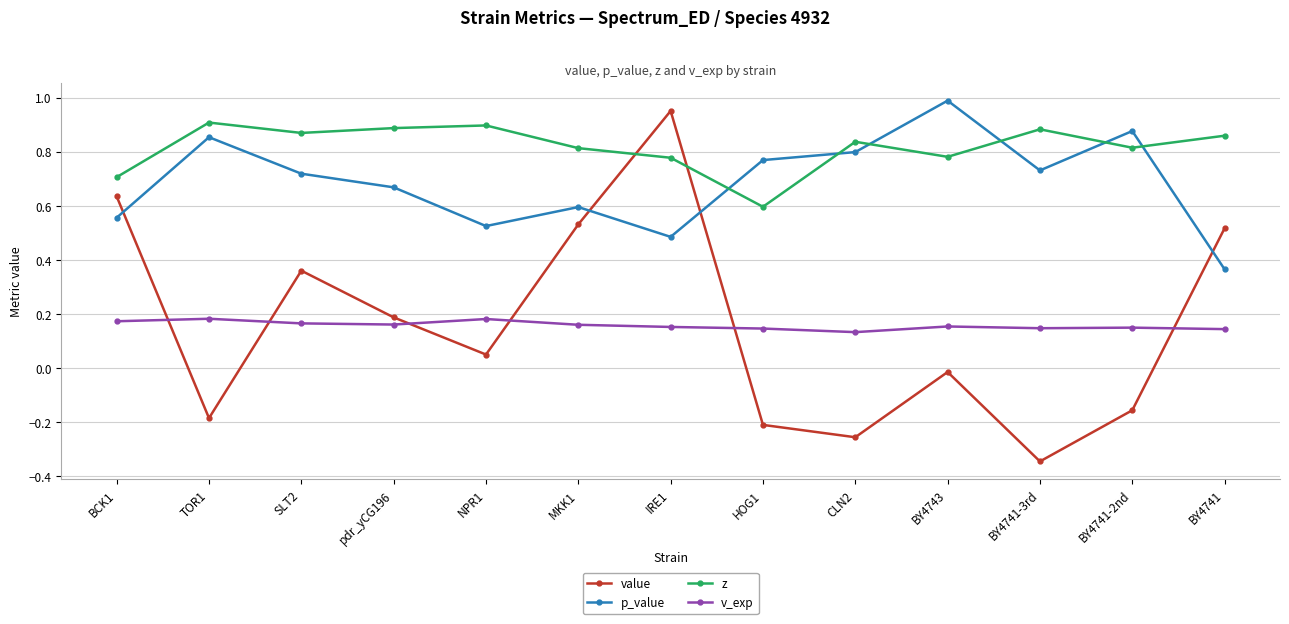

At NPR1, list the series in order from smallest to largest.

value, v_exp, p_value, z